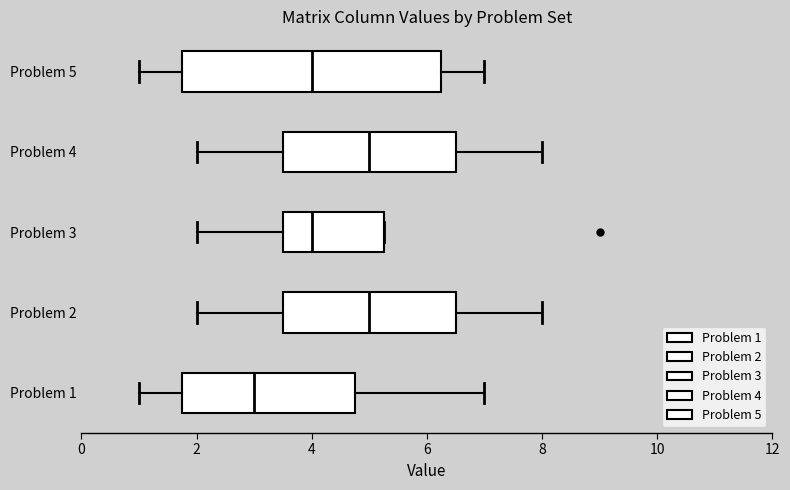

Comparing the boxes themselves (not the whiskers), which one is the widest?

Problem 5